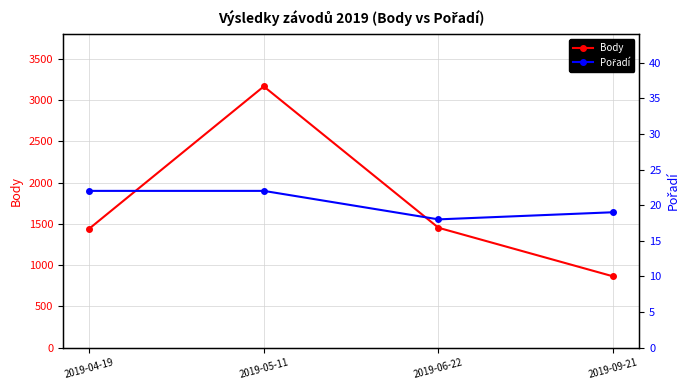

Rank the series by their maximum value, from highest to lowest.

Body, Pořadí